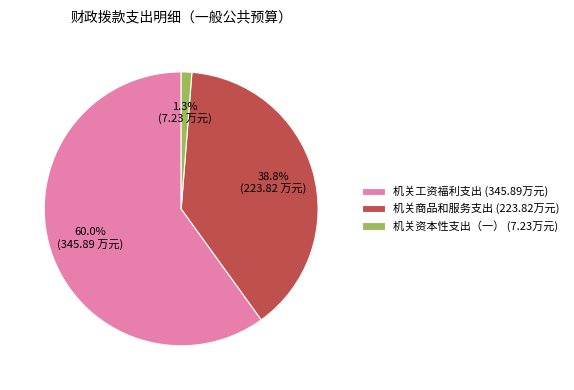

How many segments does this pie chart have?

3